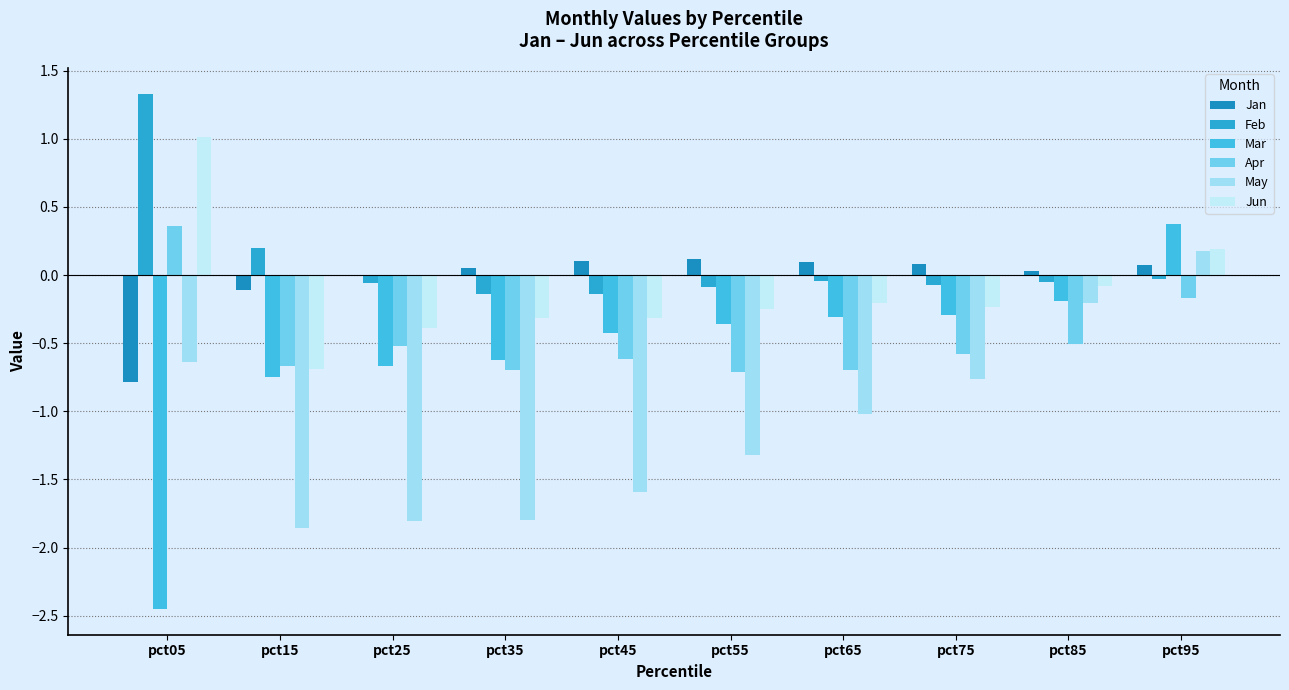

Rank the series at pct55 from highest to lowest value.

Jan, Feb, Jun, Mar, Apr, May